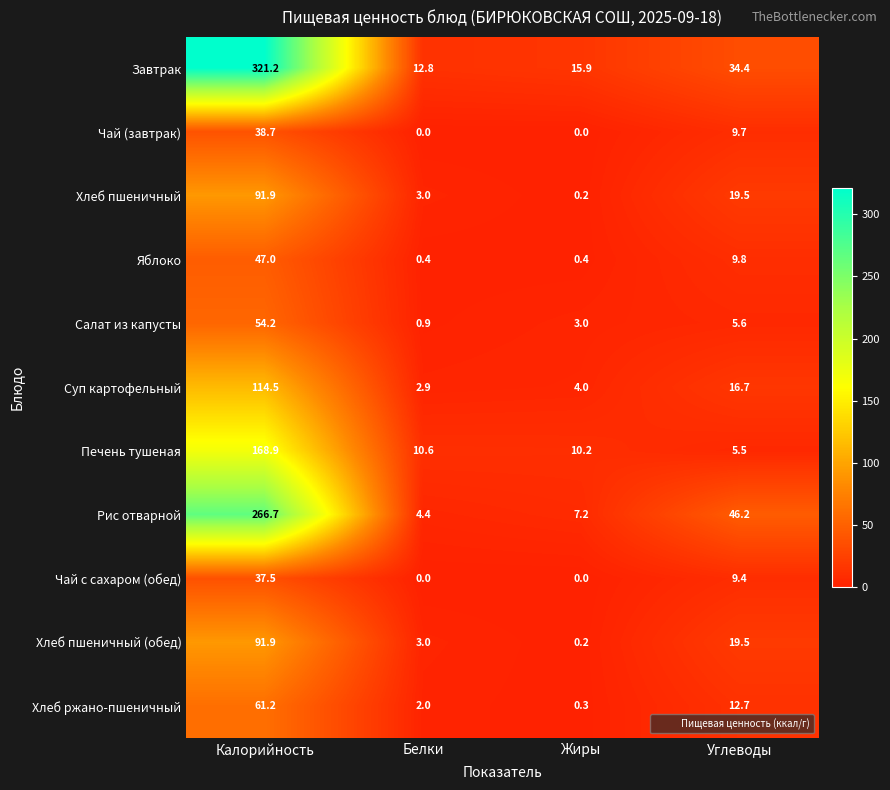

Rank the categories by Хлеб ржано-пшеничный value from lowest to highest.

Жиры, Белки, Углеводы, Калорийность